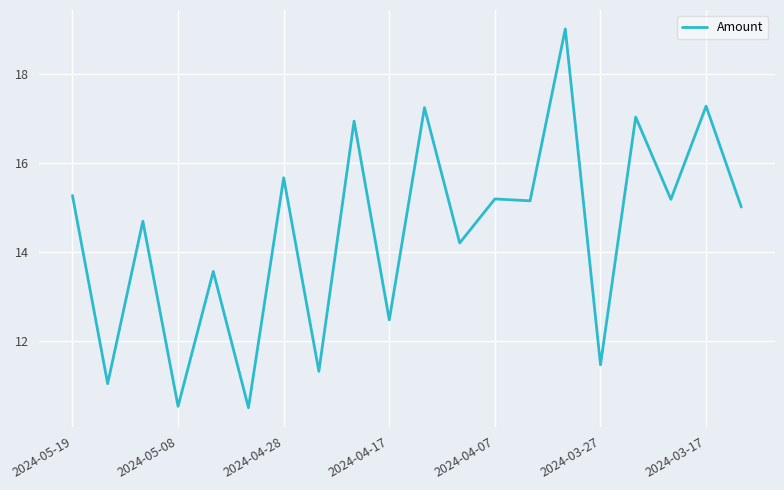

What is the difference between the maximum and minimum values?

8.5